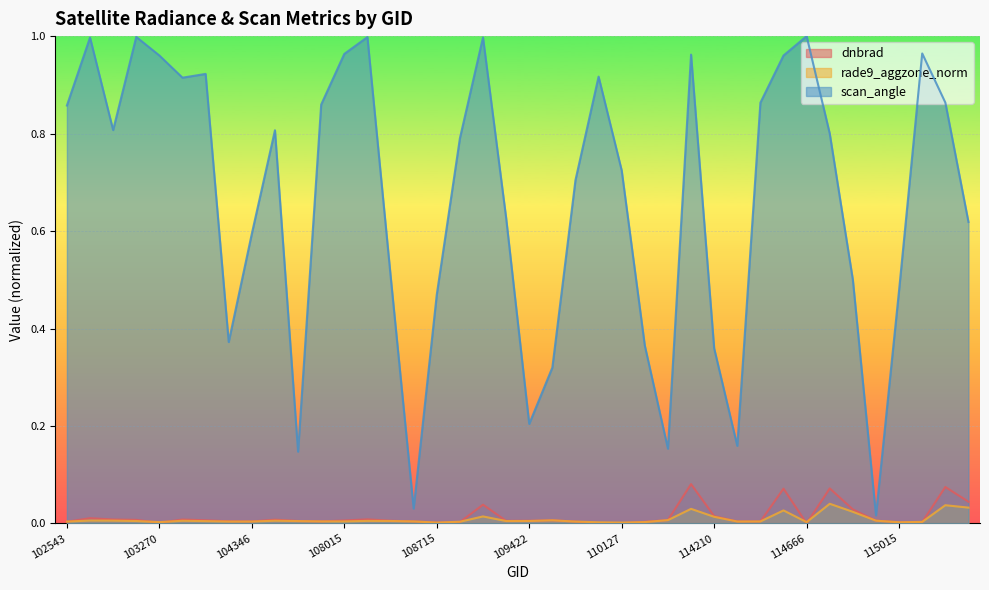

Reading left to right, what are all the values shown in this chart?

dnbrad: 102543=0.0	102663=0.0	102671=0.0	103160=0.0	103270=0.0	103869=0.0	103877=0.0	104112=0.0	104346=0.0	105485=0.0	107659=0.0	108005=0.0	108015=0.0	108180=0.0	108369=0.0	108542=0.0	108715=0.0	108888=0.0	108899=0.0	109244=0.0	109422=0.0	109595=0.0	109767=0.0	109941=0.0	110127=0.0	110299=0.0	110472=0.0	111991=0.1	114210=0.0	114324=0.0	114553=0.0	114560=0.1	114666=0.0	114674=0.1	114788=0.0	114901=0.0	115015=0.0	115145=0.0	115152=0.1	115265=0.0
rade9_aggzone_norm: 102543=0.0	102663=0.0	102671=0.0	103160=0.0	103270=0.0	103869=0.0	103877=0.0	104112=0.0	104346=0.0	105485=0.0	107659=0.0	108005=0.0	108015=0.0	108180=0.0	108369=0.0	108542=0.0	108715=0.0	108888=0.0	108899=0.0	109244=0.0	109422=0.0	109595=0.0	109767=0.0	109941=0.0	110127=0.0	110299=0.0	110472=0.0	111991=0.0	114210=0.0	114324=0.0	114553=0.0	114560=0.0	114666=0.0	114674=0.0	114788=0.0	114901=0.0	115015=0.0	115145=0.0	115152=0.0	115265=0.0
scan_angle: 102543=0.9	102663=1.0	102671=0.8	103160=1.0	103270=1.0	103869=0.9	103877=0.9	104112=0.4	104346=0.6	105485=0.8	107659=0.1	108005=0.9	108015=1.0	108180=1.0	108369=0.5	108542=0.0	108715=0.5	108888=0.8	108899=1.0	109244=0.6	109422=0.2	109595=0.3	109767=0.7	109941=0.9	110127=0.7	110299=0.4	110472=0.2	111991=1.0	114210=0.4	114324=0.2	114553=0.9	114560=1.0	114666=1.0	114674=0.8	114788=0.5	114901=0.0	115015=0.5	115145=1.0	115152=0.9	115265=0.6